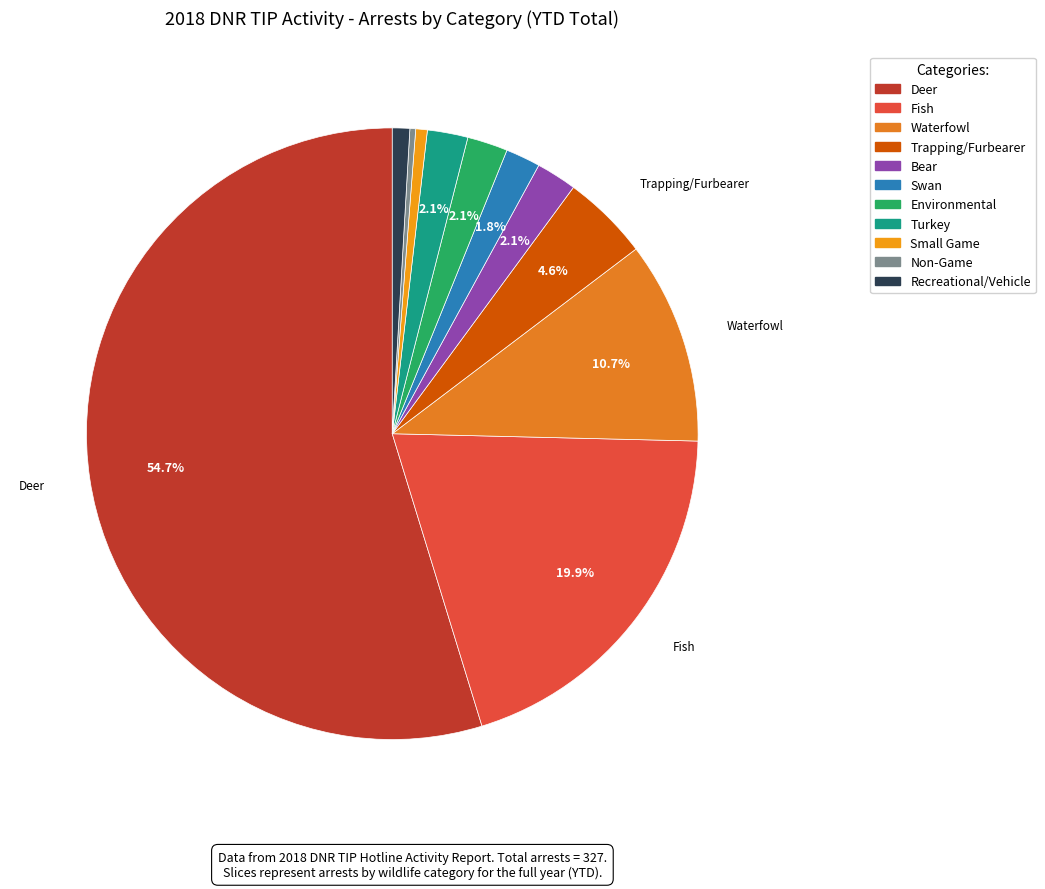

To the nearest percent, what is the difference between the largest and smallest slice percentages?

55%